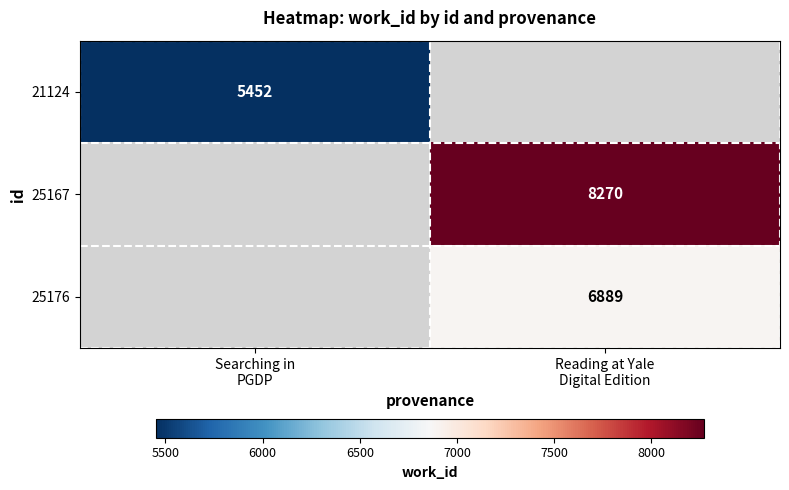

What is the minimum value shown in the chart?

5452.0